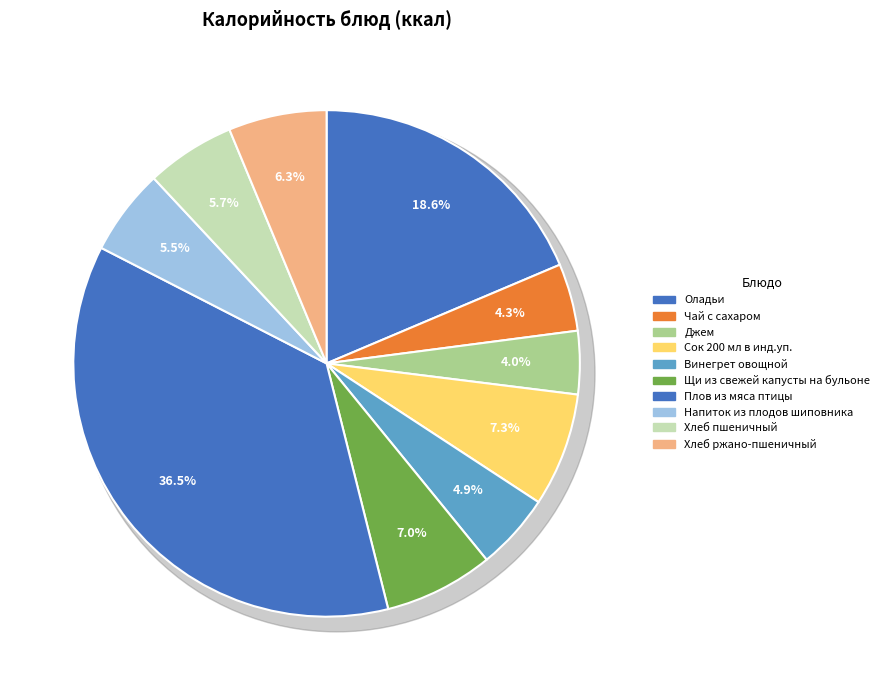

To the nearest percent, what is the average slice percentage?

10%